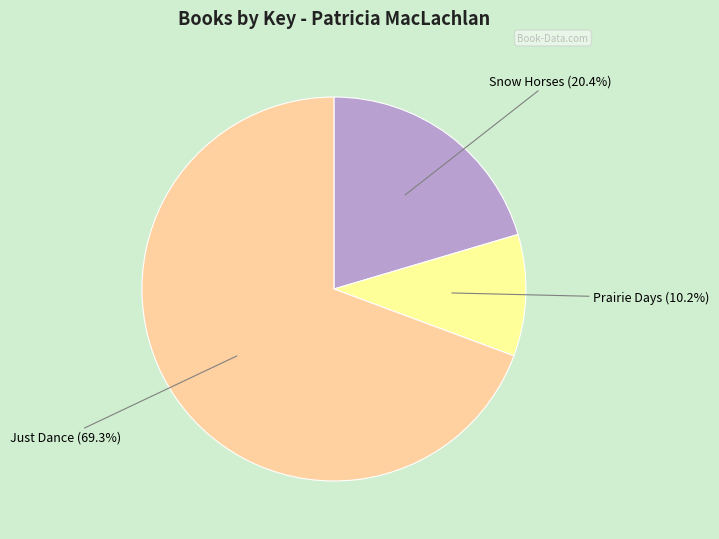

Is there any slice that represents more than half of the pie?

Yes